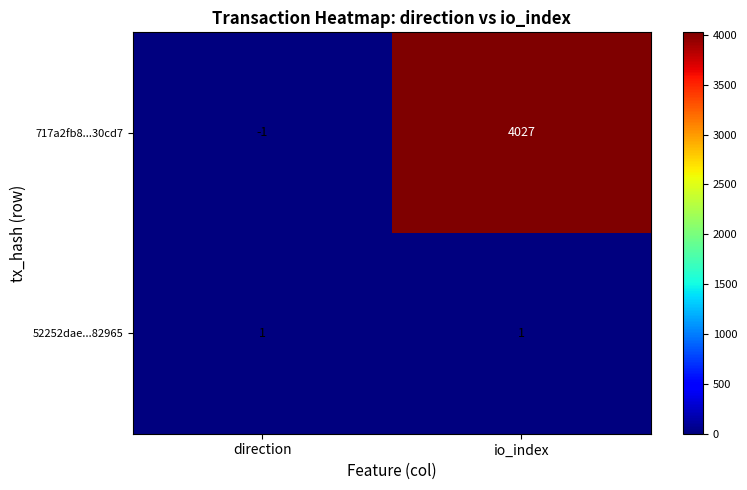

Reading left to right, list all the values displayed in this chart.

717a2fb8...30cd7: -1	4027
52252dae...82965: 1	1